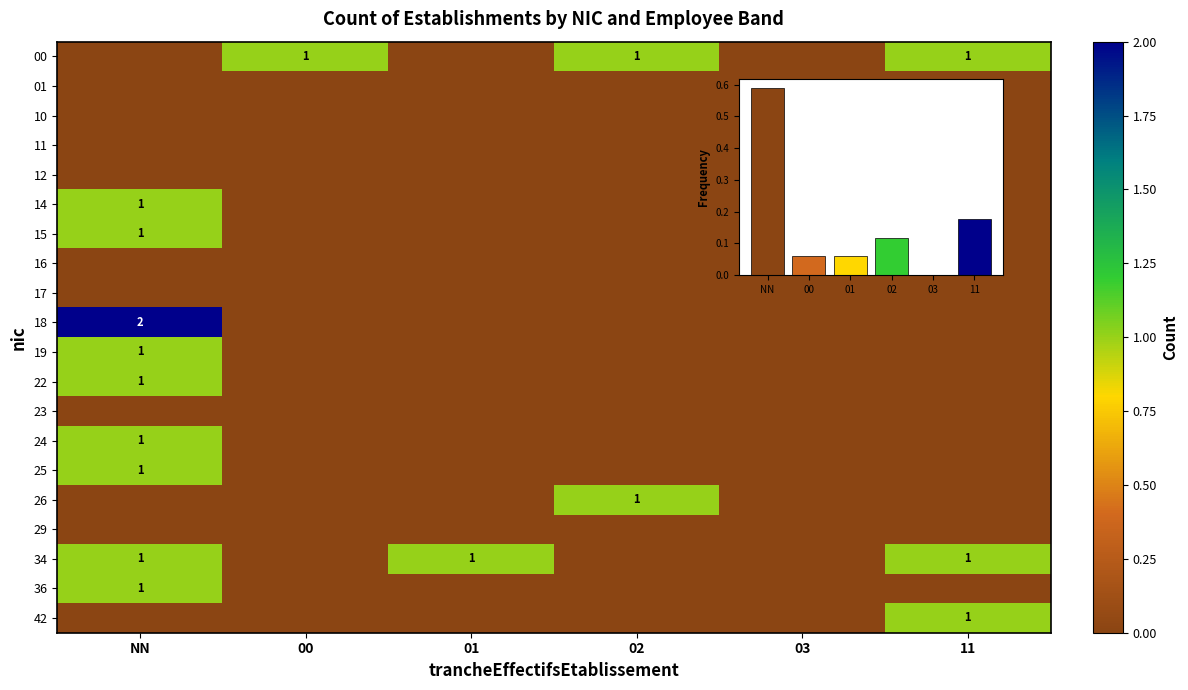

Is the value of 36 at NN greater than the value of 17 at 01?

Yes